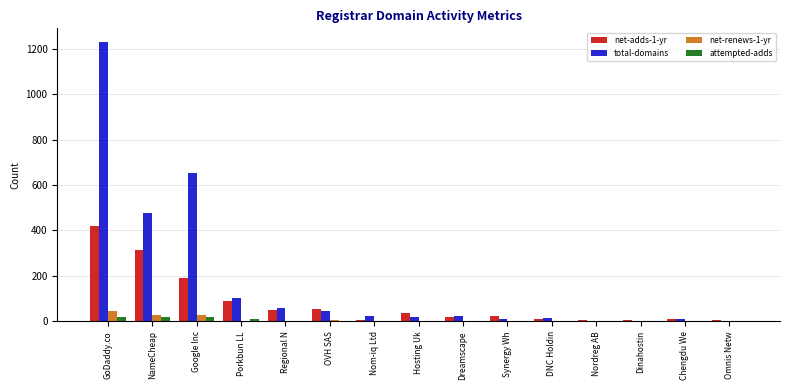

What is the sum of all attempted-adds values?

71